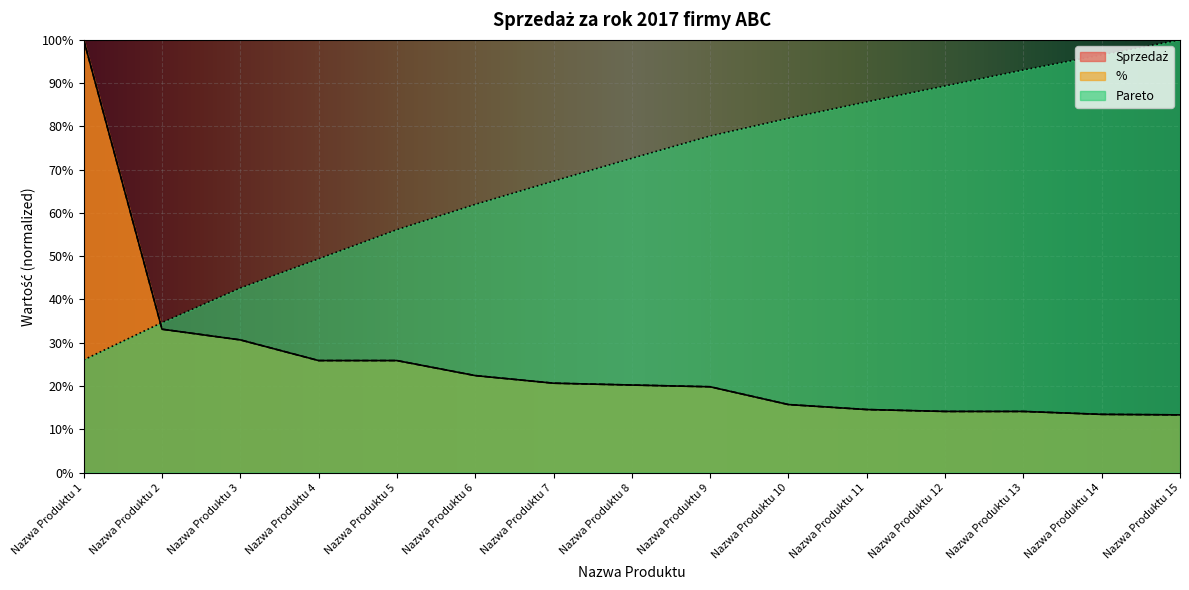

Is the value of Sprzedaż at Nazwa Produktu 5 greater than the value of Pareto at Nazwa Produktu 14?

No